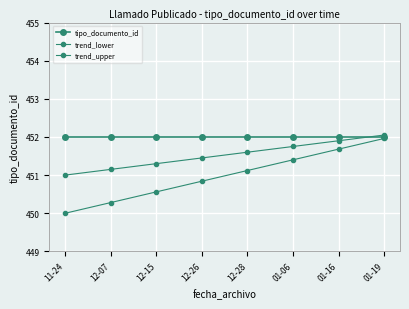

What is the spread (max minus min) of values at 12-28?

0.9